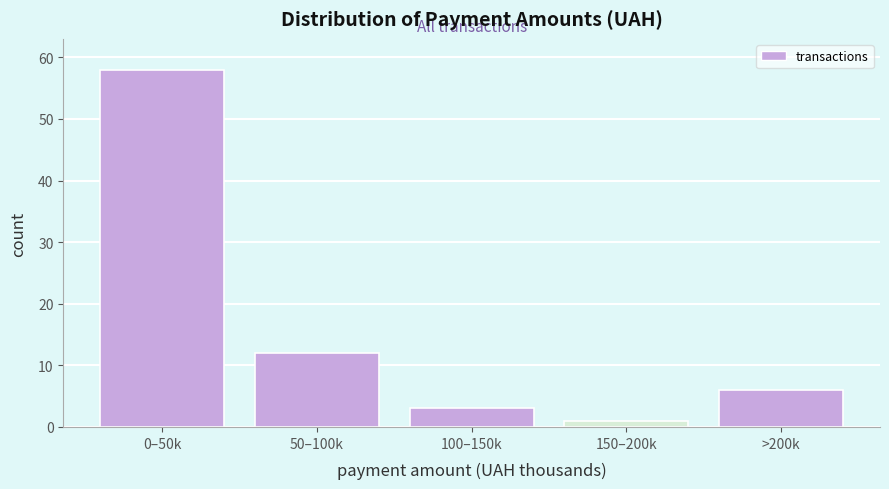

Reading left to right, transcribe all the data shown in this chart.

0–50k=58	50–100k=12	100–150k=3	150–200k=1	>200k=6